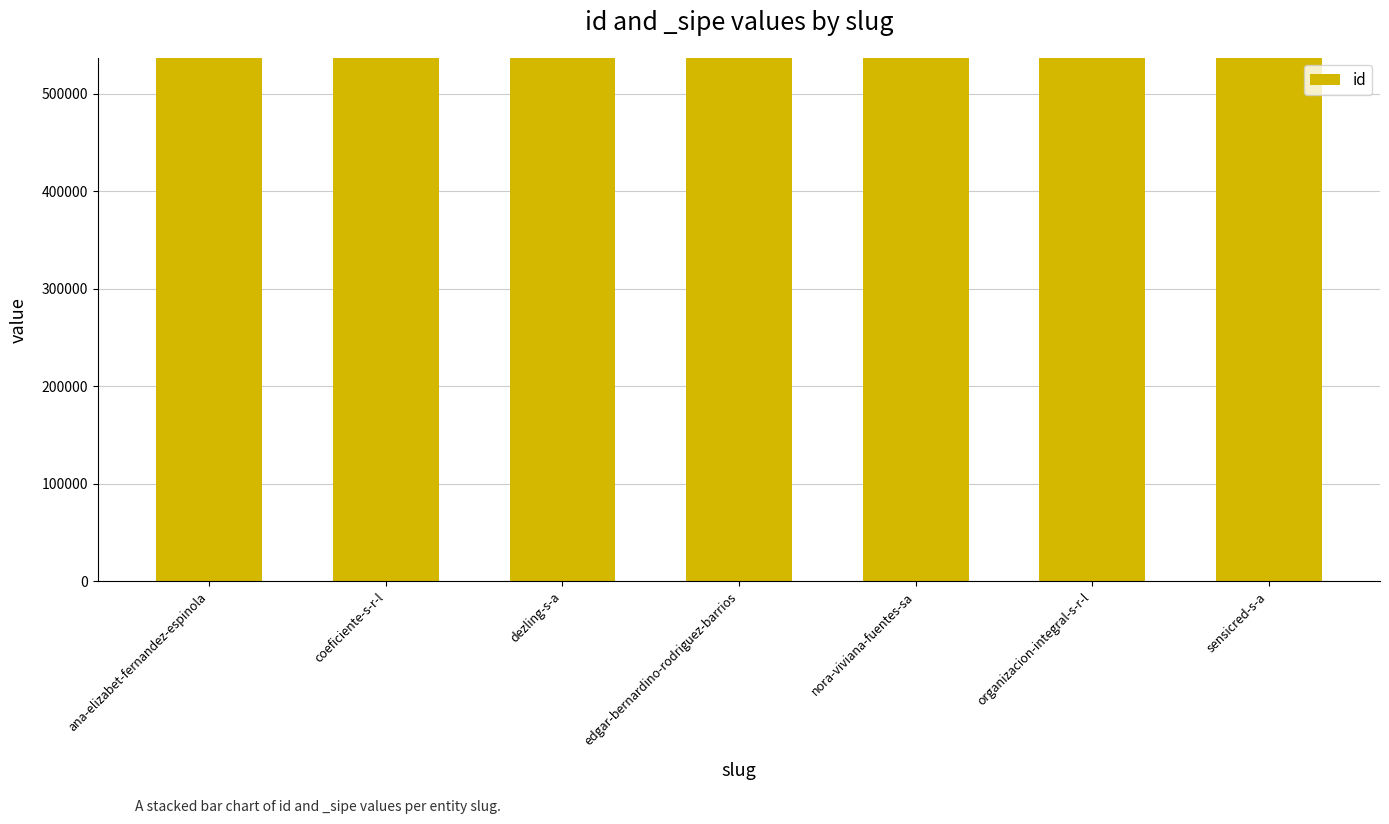

Reading right to left, list all the values displayed in this chart.

sensicred-s-a=537054	organizacion-integral-s-r-l=537057	nora-viviana-fuentes-sa=537060	edgar-bernardino-rodriguez-barrios=537058	dezling-s-a=537056	coeficiente-s-r-l=537055	ana-elizabet-fernandez-espinola=537053